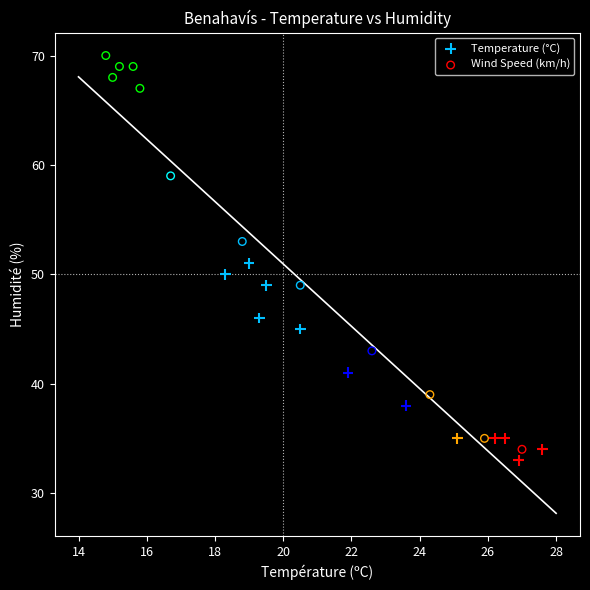

Which series has the largest Y range (max minus min)?

Wind Speed (km/h)